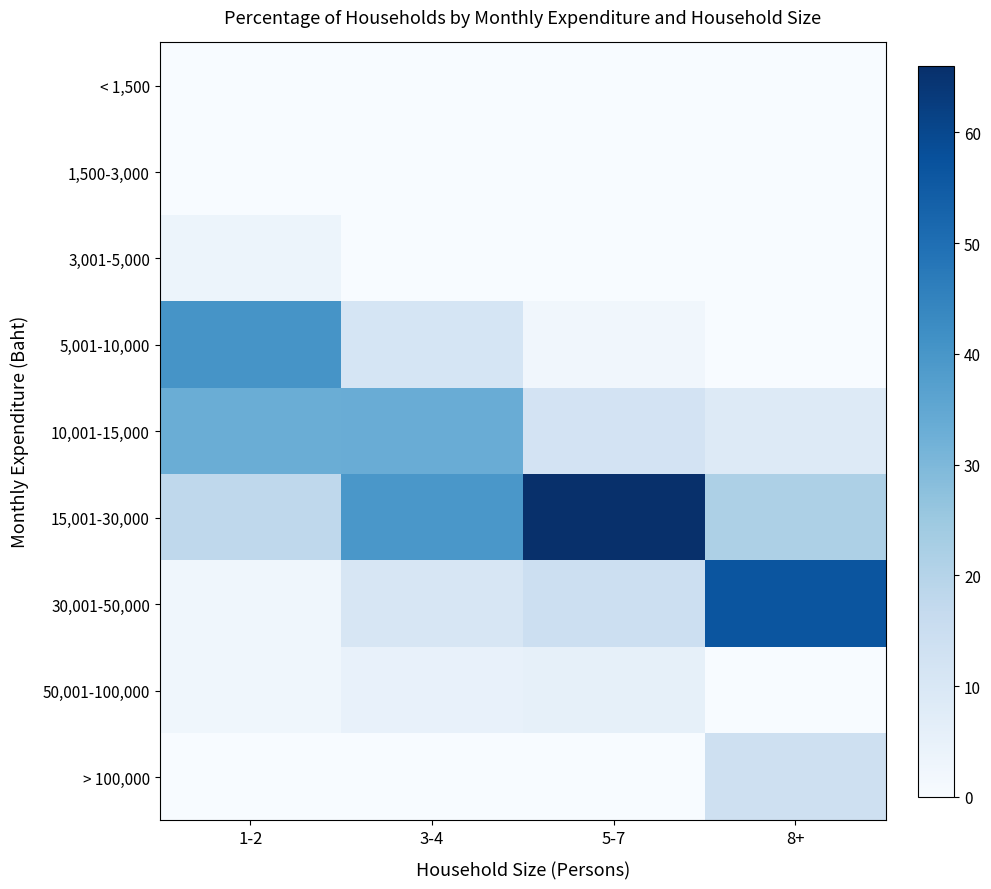

Rank the series at 5-7 from highest to lowest value.

15,001-30,000, 30,001-50,000, 10,001-15,000, 50,001-100,000, 5,001-10,000, < 1,500, 1,500-3,000, 3,001-5,000, > 100,000